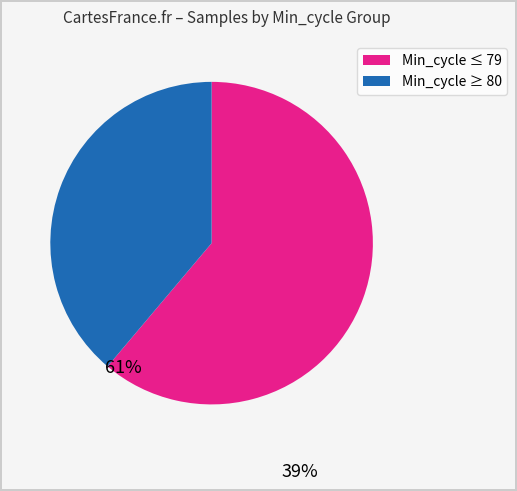

Count the number of slices in the pie.

2